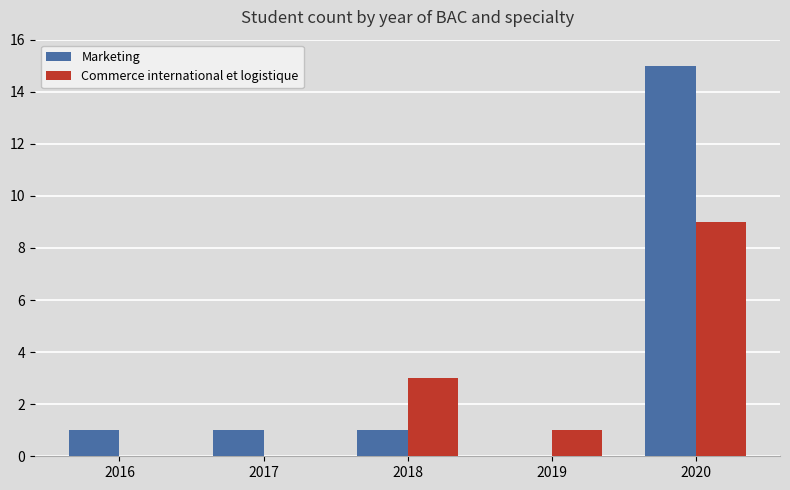

Is it true that Marketing equals 0 at 2019?

True